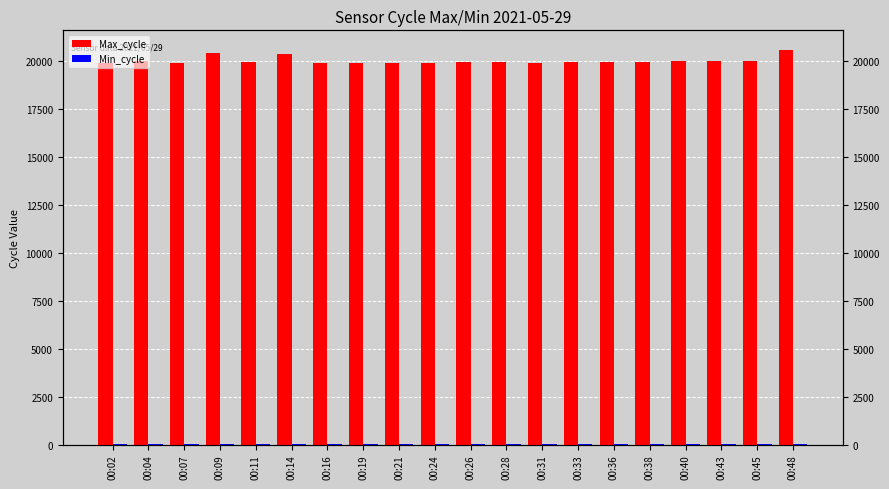

At which category is the sum across all series the highest?

00:48